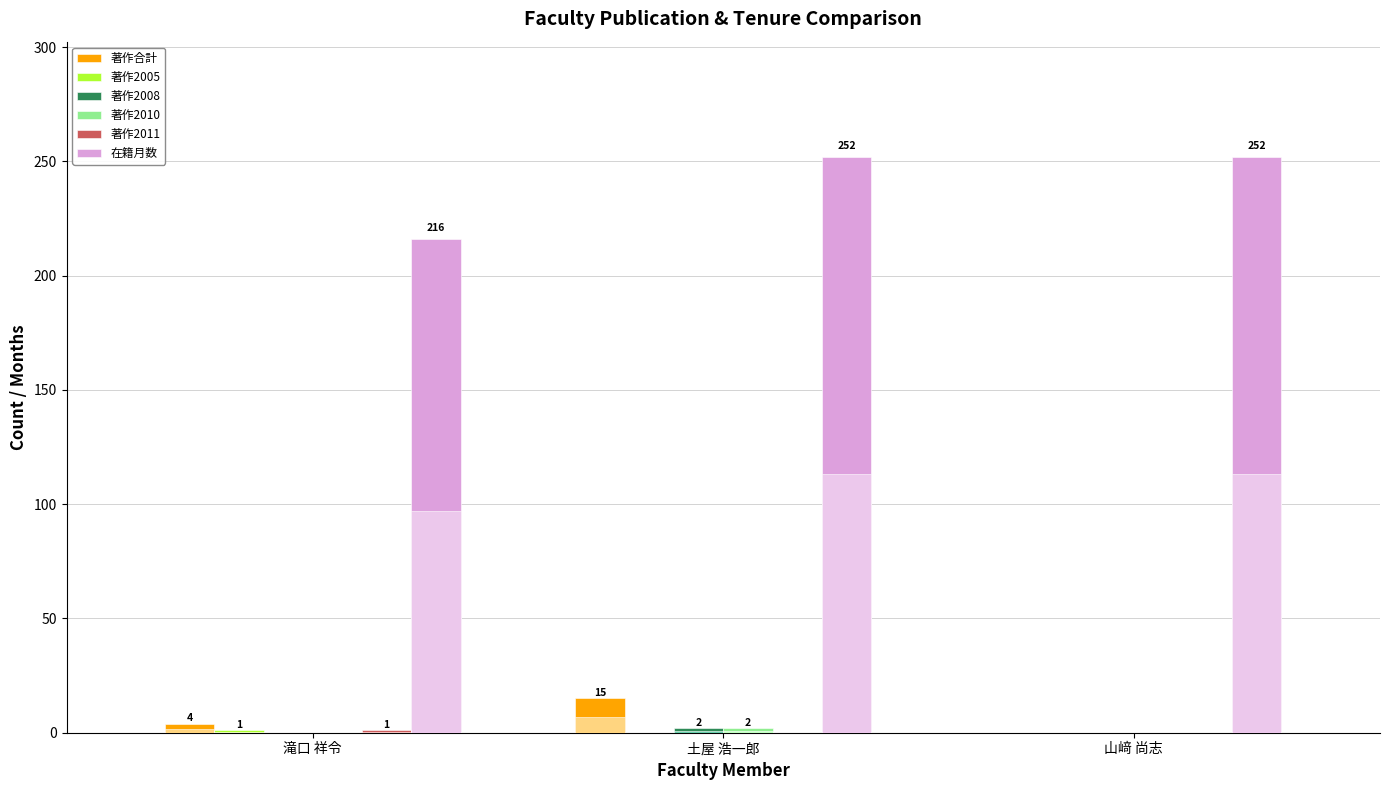

Which category has the lowest value in the 著作2008 series?

滝口 祥令